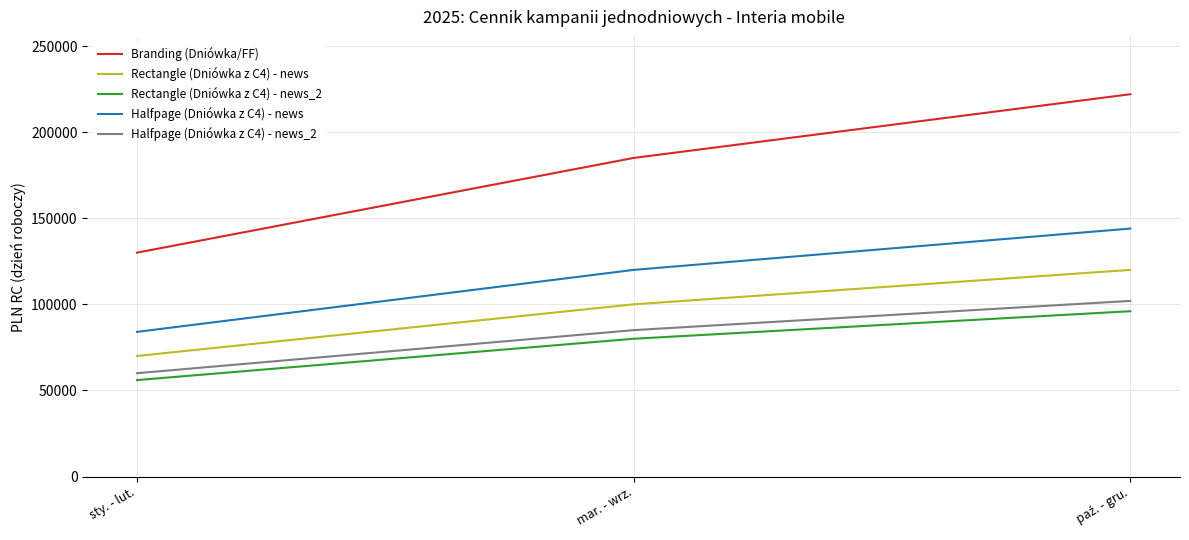

Reading right to left, what are all the values shown in this chart?

Branding (Dniówka/FF): 222000	185000	130000
Rectangle (Dniówka z C4) - news: 120000	100000	70000
Rectangle (Dniówka z C4) - news_2: 96000	80000	56000
Halfpage (Dniówka z C4) - news: 144000	120000	84000
Halfpage (Dniówka z C4) - news_2: 102000	85000	60000